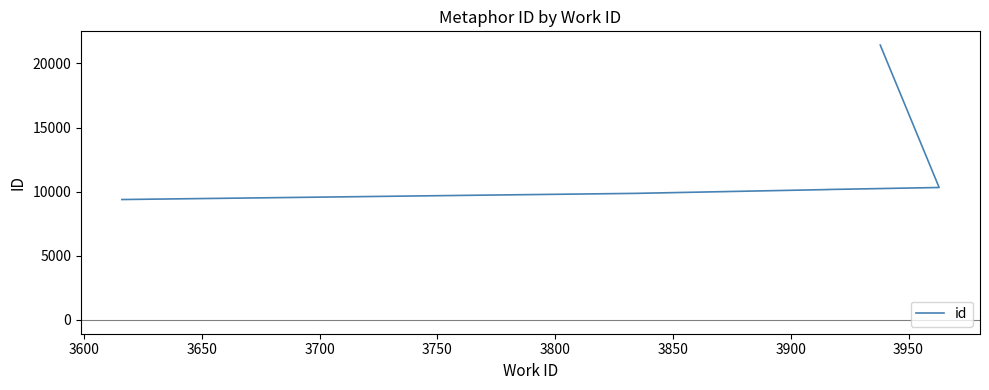

How many data points are less than 10171?

4